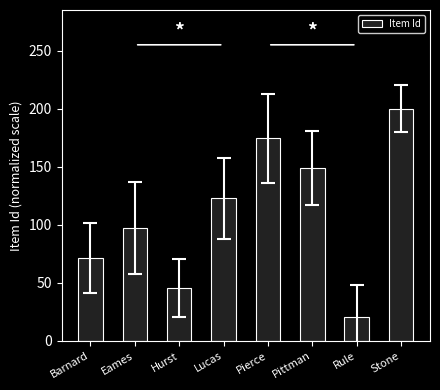

Count the number of categories in the chart.

8